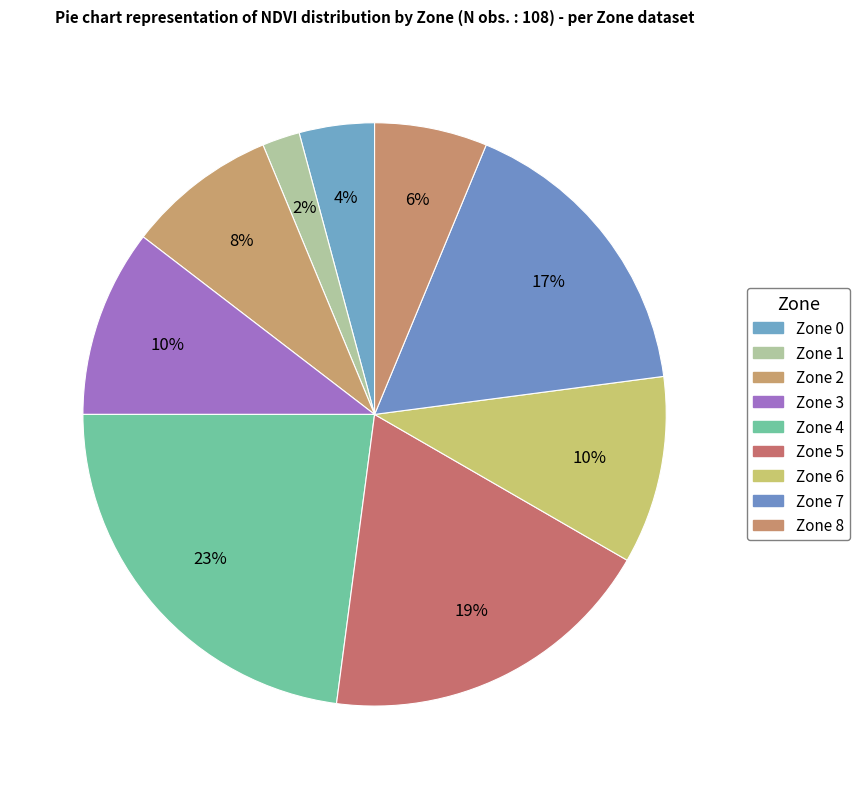

How many segments does this pie chart have?

9